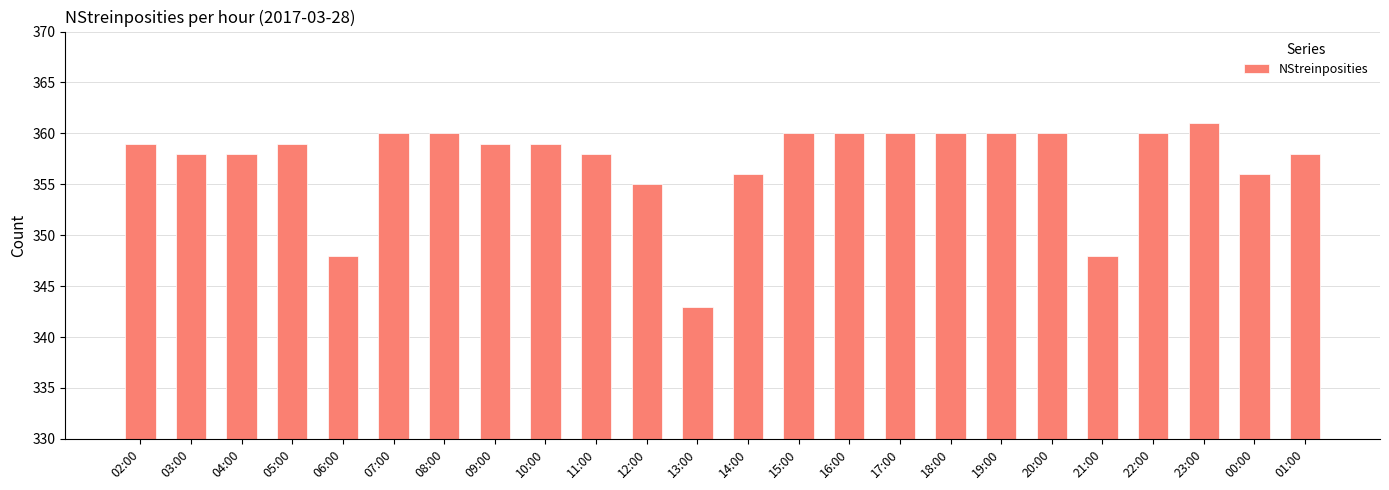

True or false: the data shows 358 at 04:00.

True